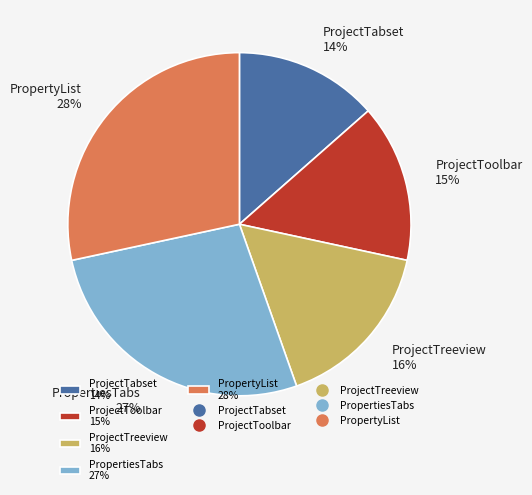

Do ProjectTabset and ProjectTreeview together represent more than half of the pie?

No